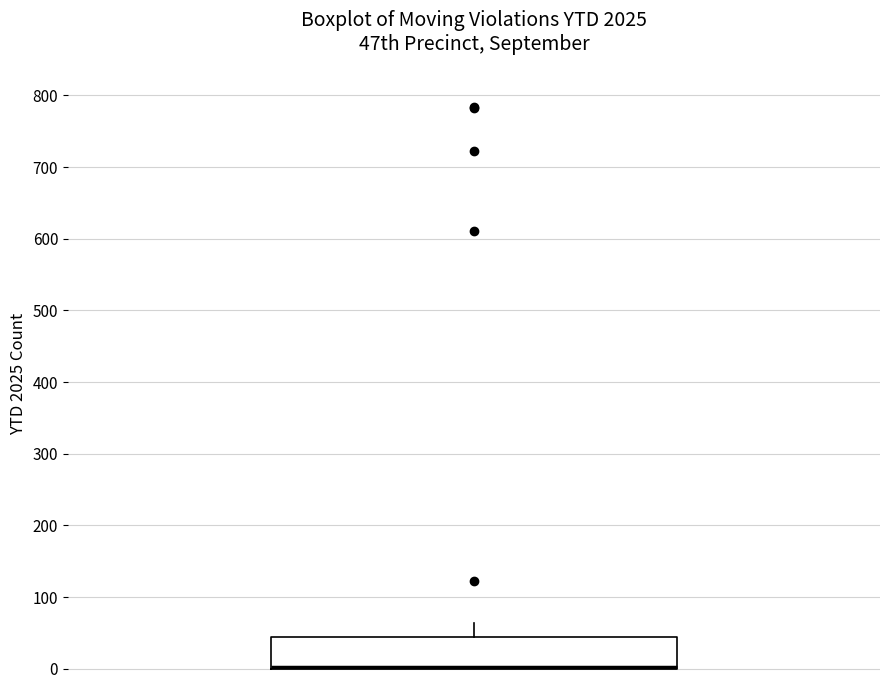

Where does the upper whisker of the box end on the y-axis? The values are not printed on the chart, so give them approximately, as read against the axis.

60